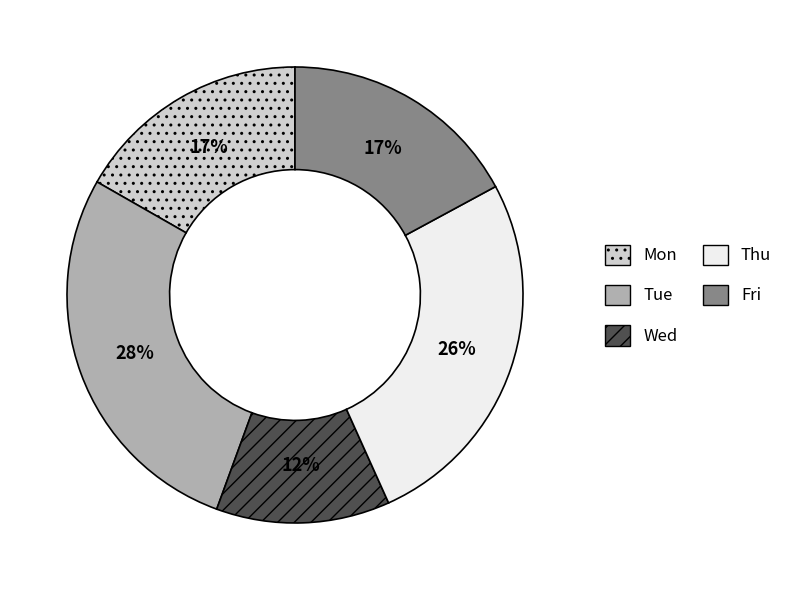

To the nearest percent, what is the average slice percentage?

20%